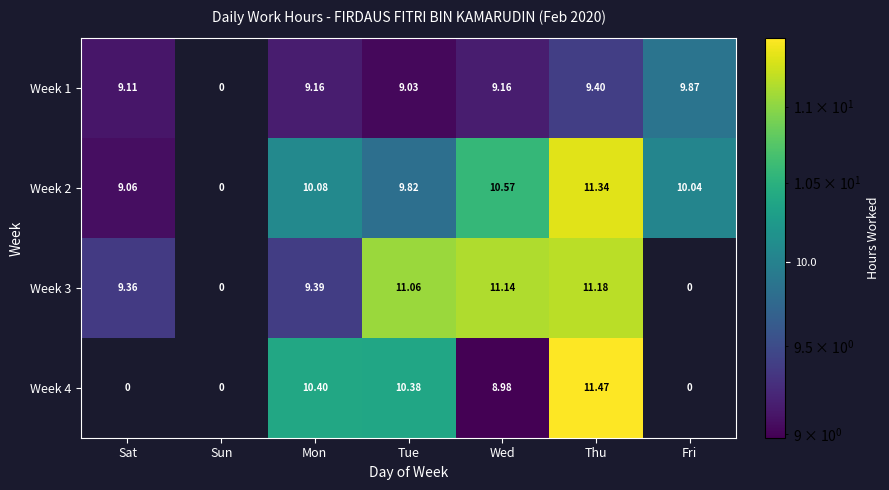

At how many categories does at least one series exceed 7?

6